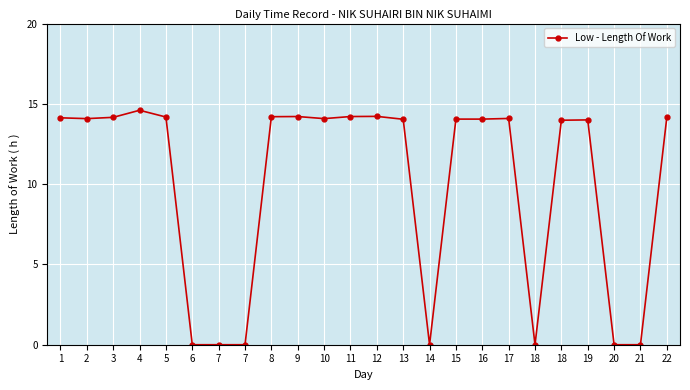

Does the chart display data point markers on the line(s)?

Yes